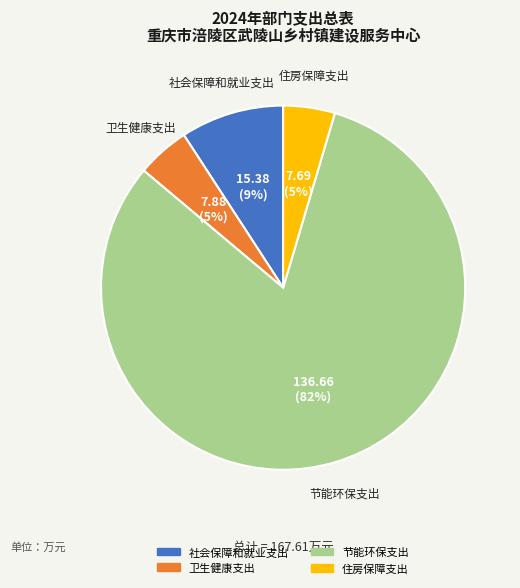

Does 节能环保支出 represent more than half of the total?

Yes